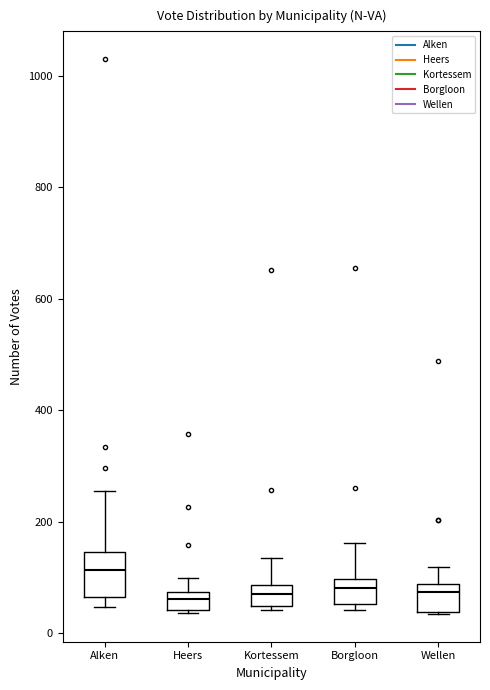

Where is the upper edge of the box for Alken on the y-axis? The values are not printed on the chart, so give them approximately, as read against the axis.

140